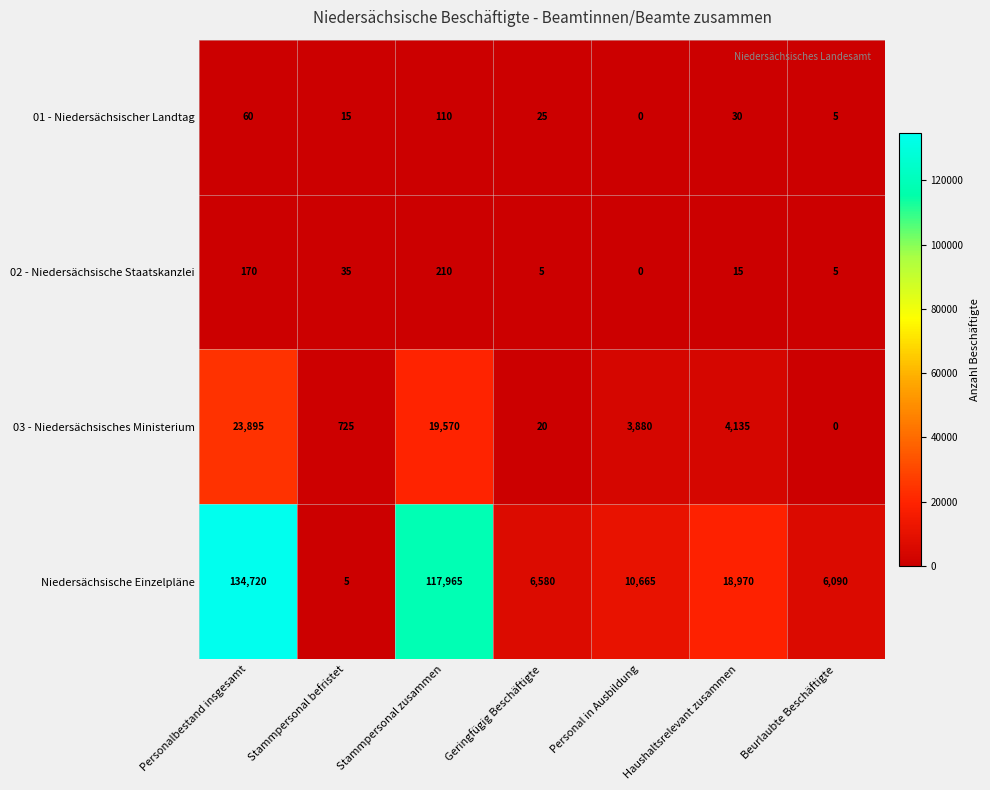

The 01 - Niedersächsischer Landtag series shows 84 at Personalbestand insgesamt. True or false?

False